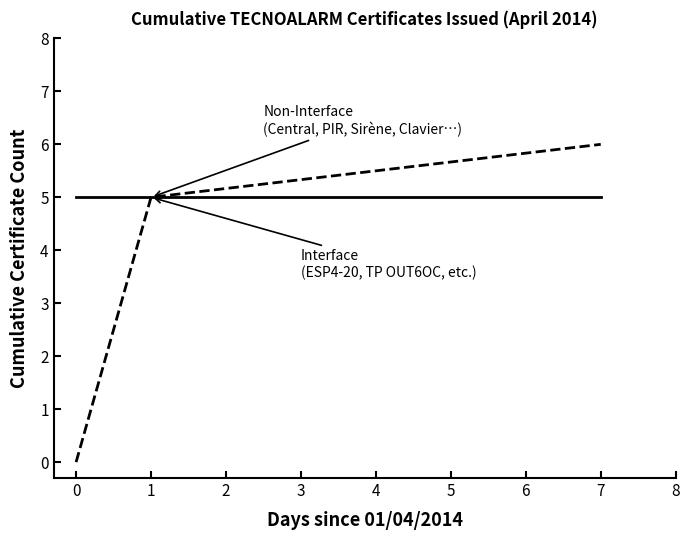

What is the total value across all series at 1?

10